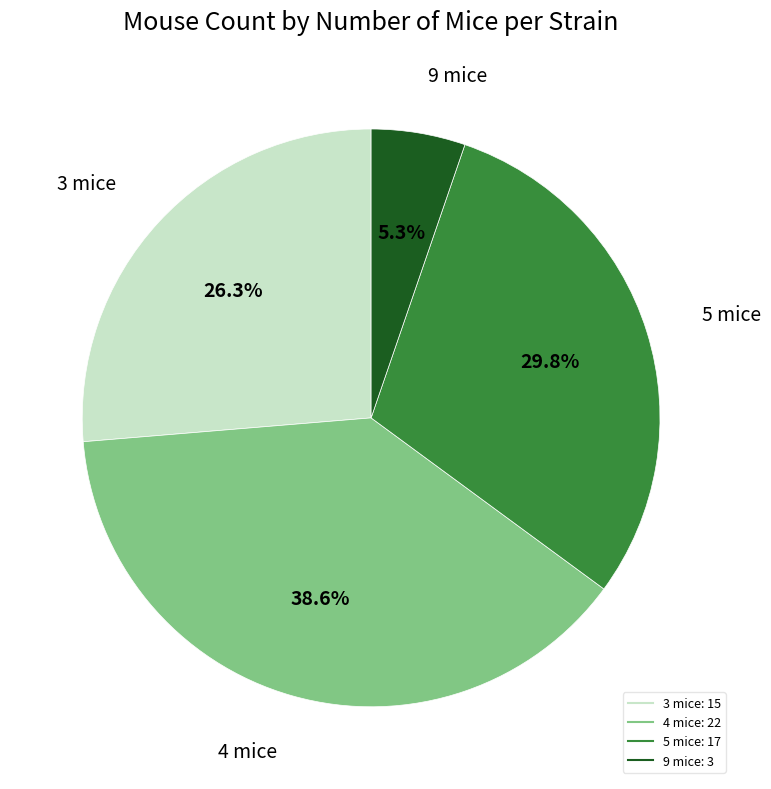

Does any single category account for the majority?

No